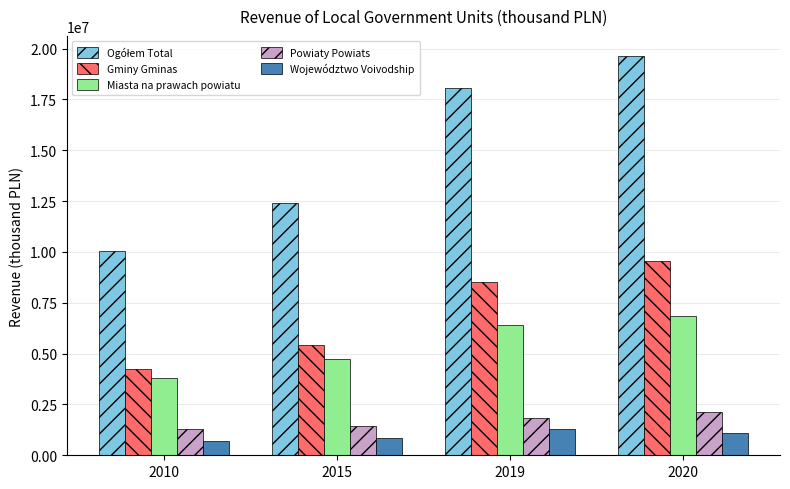

How many series are shown in this chart?

5